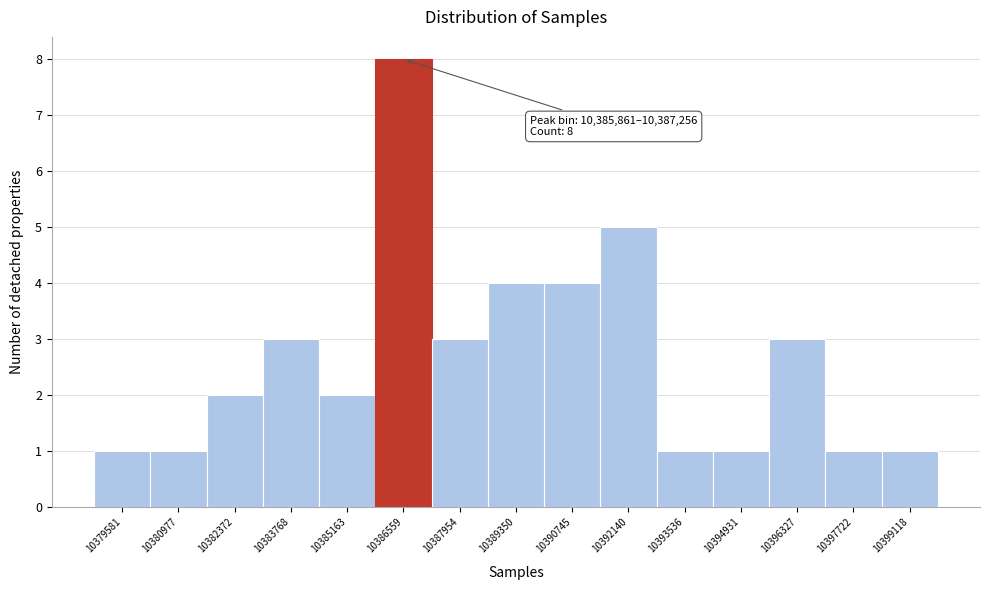

Which range on the x-axis has the tallest bar?

10385800 to 10387200